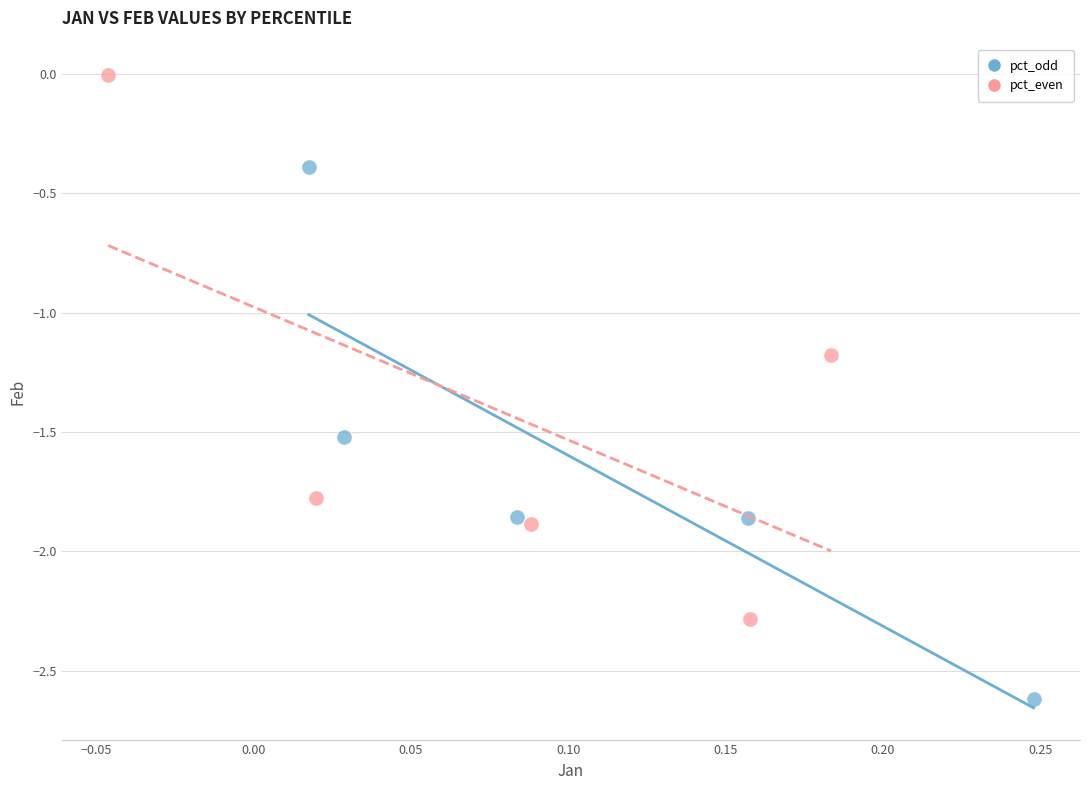

Which series has the widest spread of Y values?

pct_even